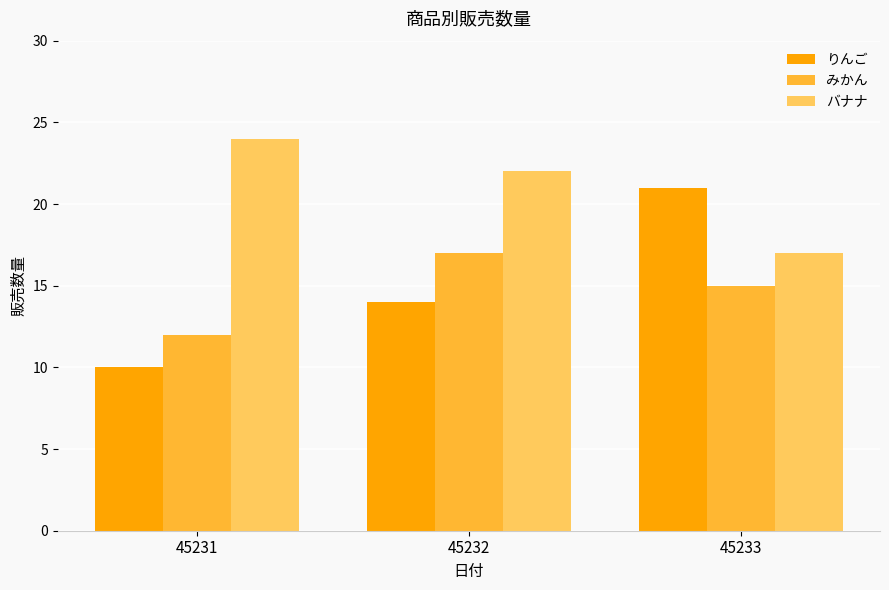

Which series has the largest total across all categories?

バナナ